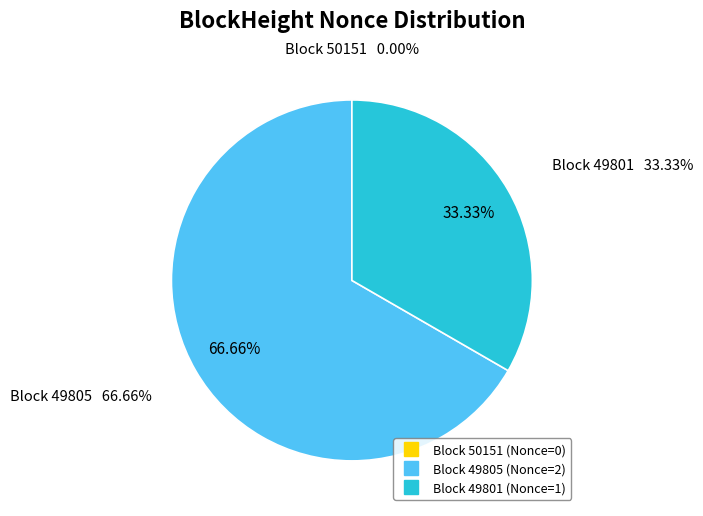

To the nearest percent, what portion does 49801 represent?

33%